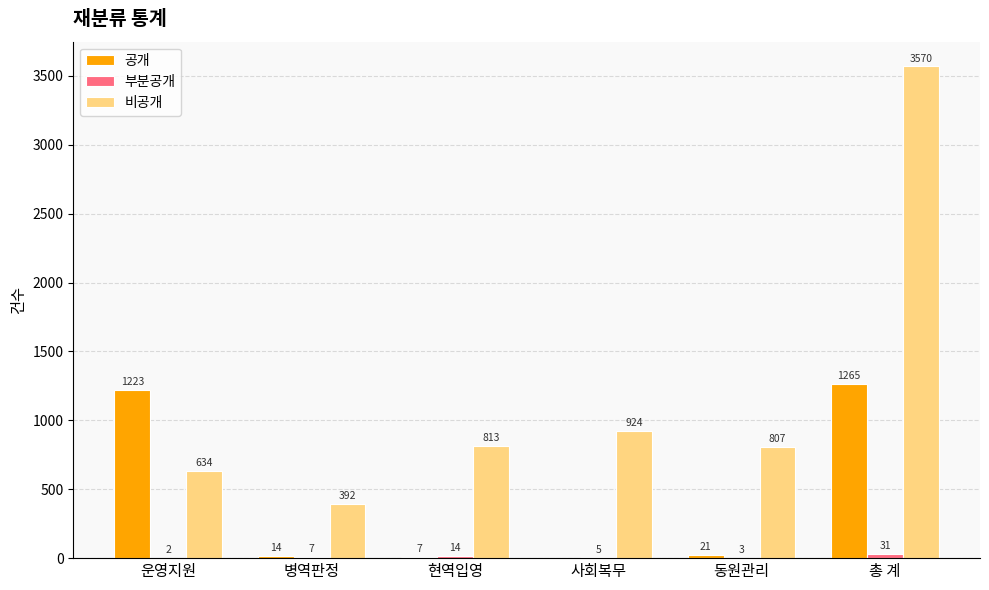

Where is 비공개 nearest to the value 1981?

사회복무